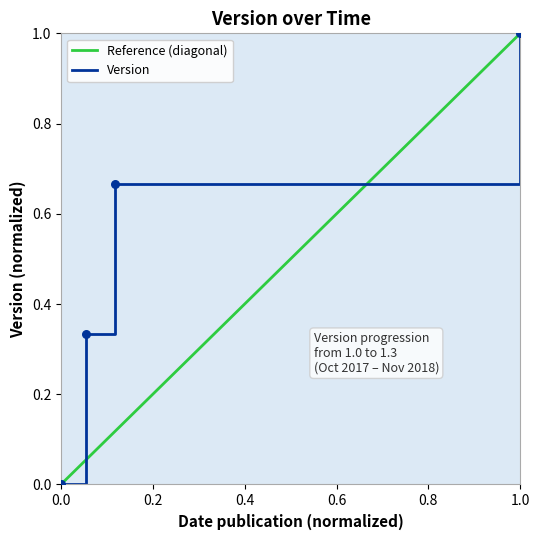

Between 2017-10-25 and 2017-11-20, which is larger?

2017-11-20